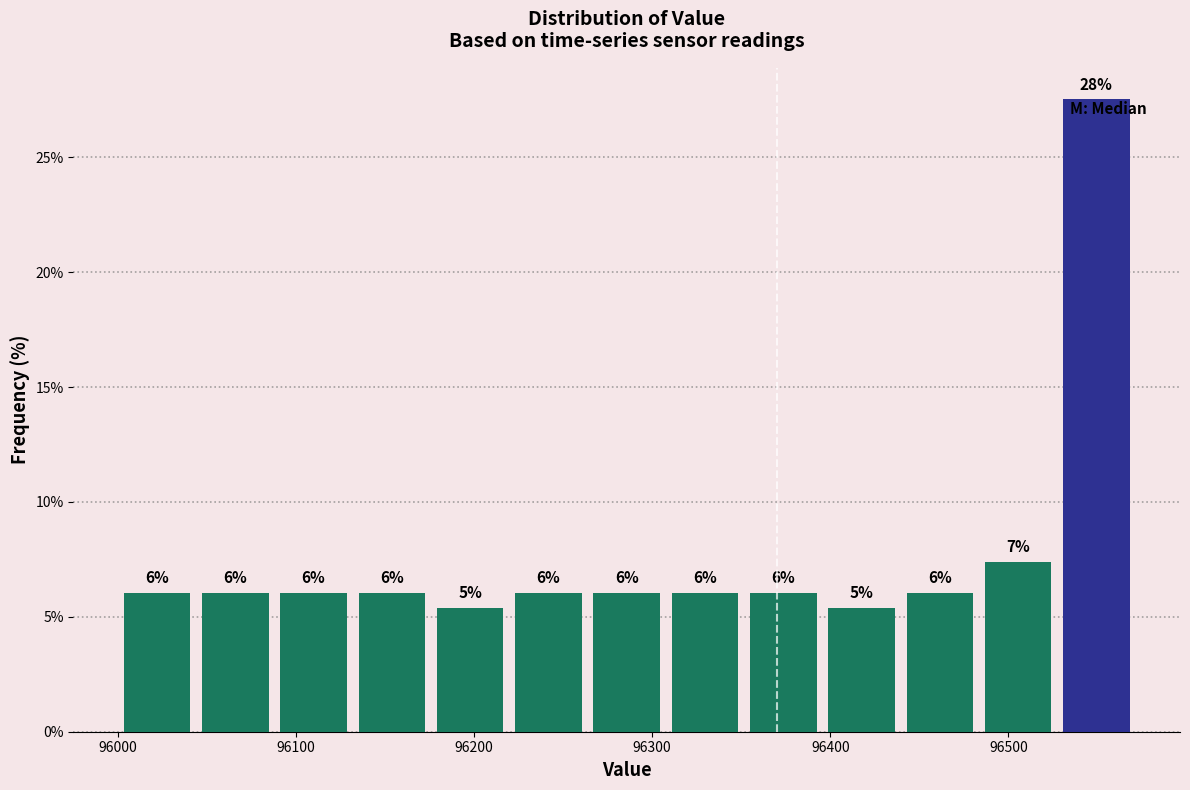

Over which range of the x-axis is the bar tallest?

96530 to 96570